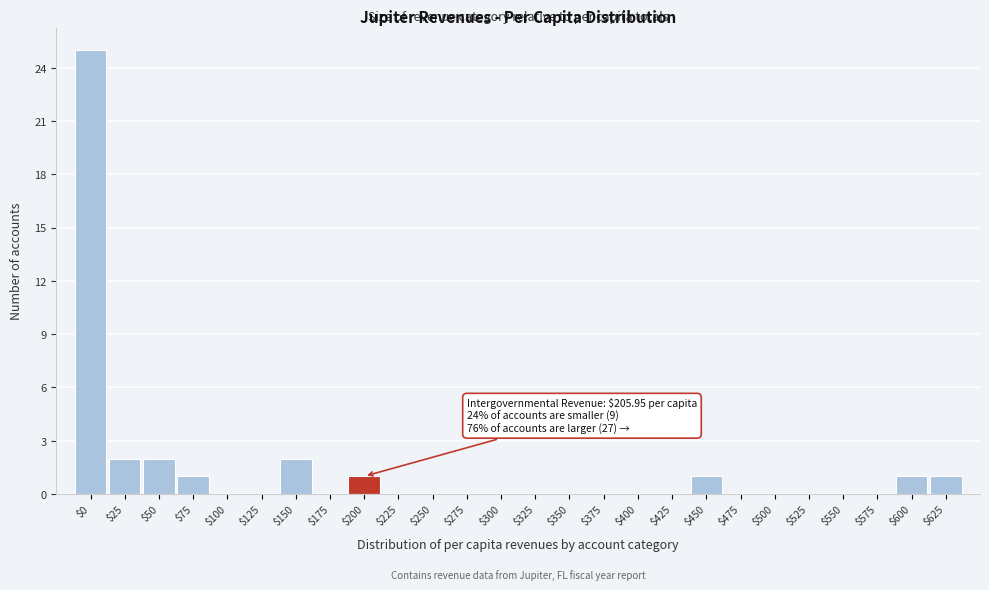

What is the sum of all values?

36